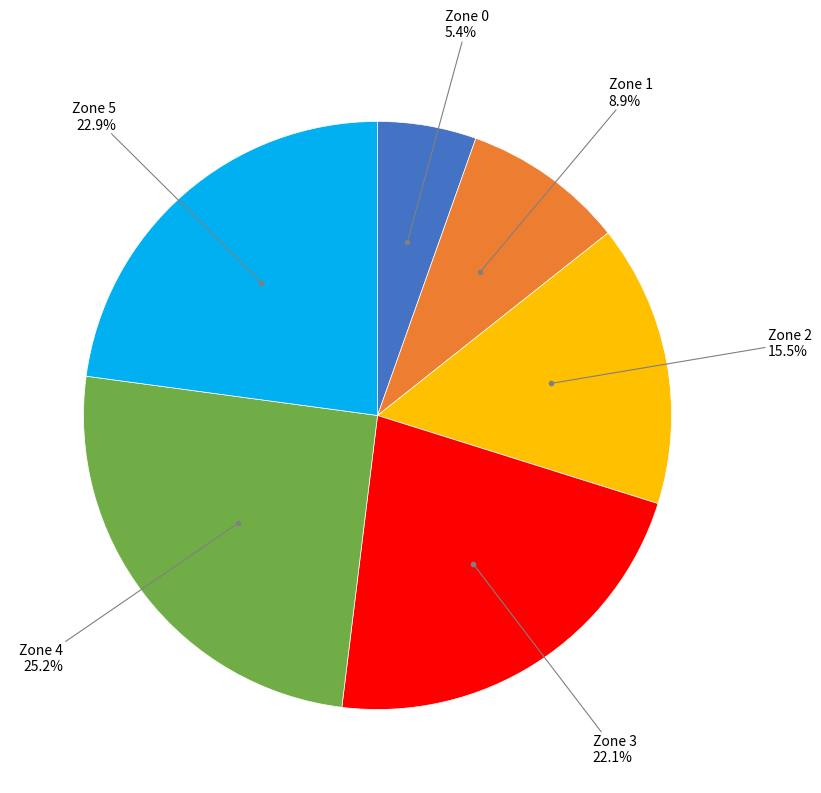

Is there a majority slice in this chart?

No